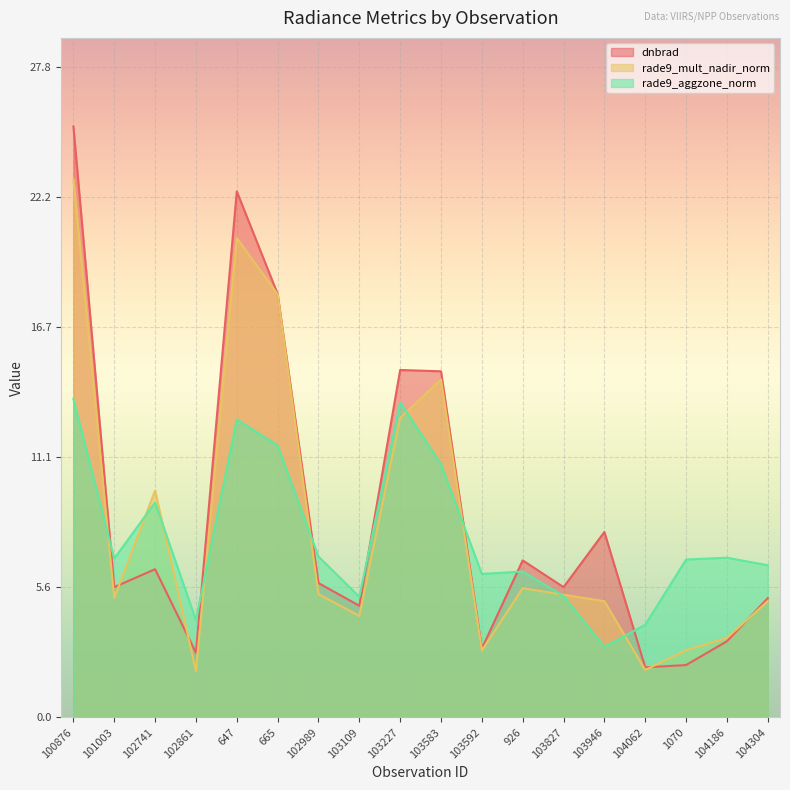

Where is the first local minimum for dnbrad?

101003